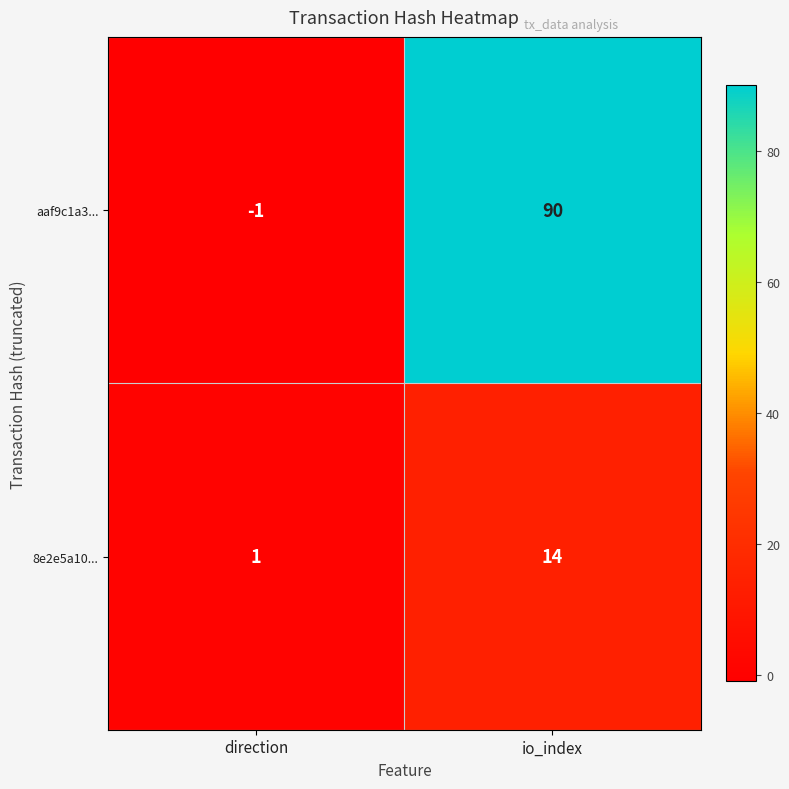

What is the greatest value displayed?

90